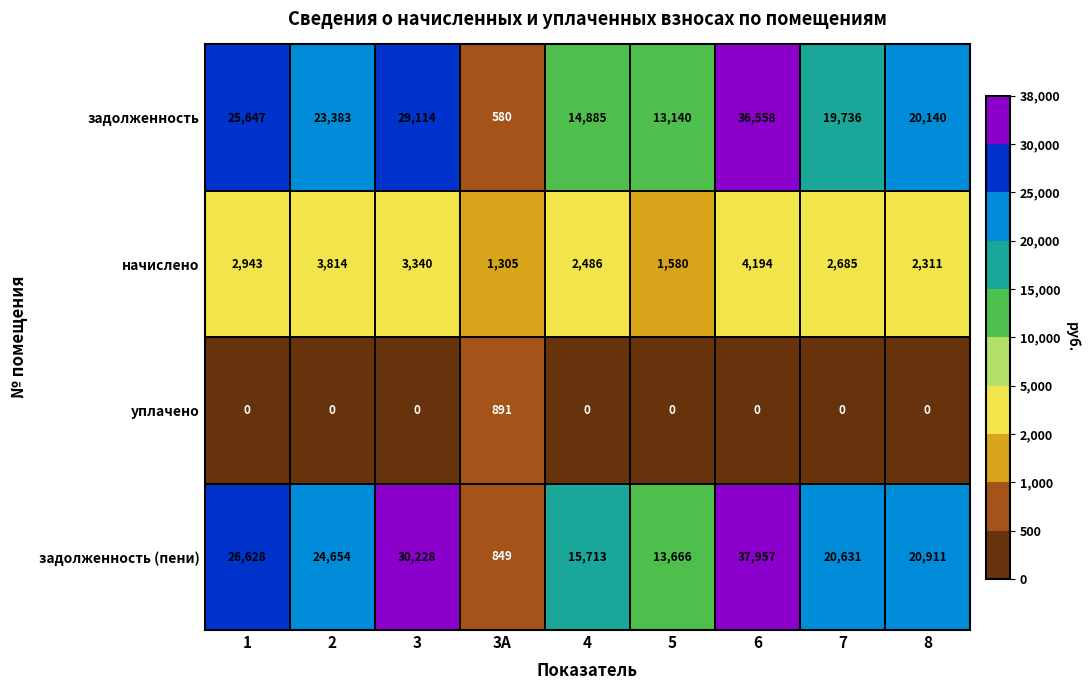

How many categories are shown in the chart?

9